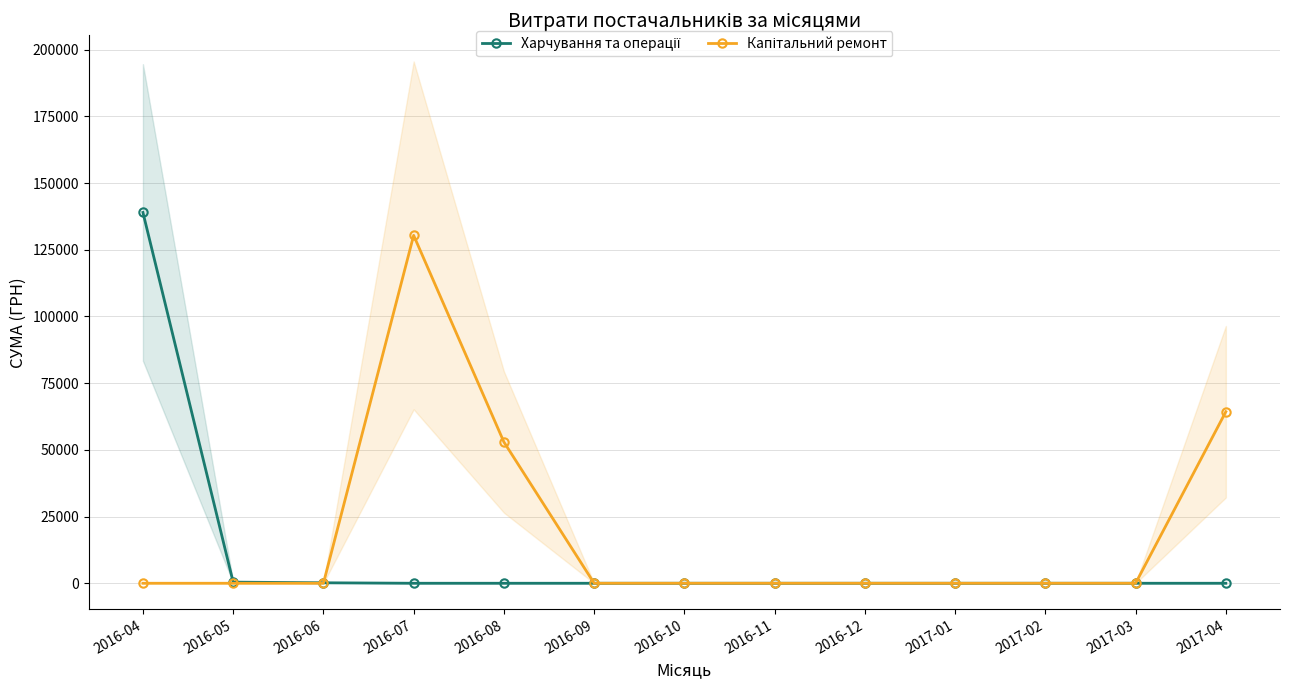

What is the label of the 8th point from the right?

2016-09